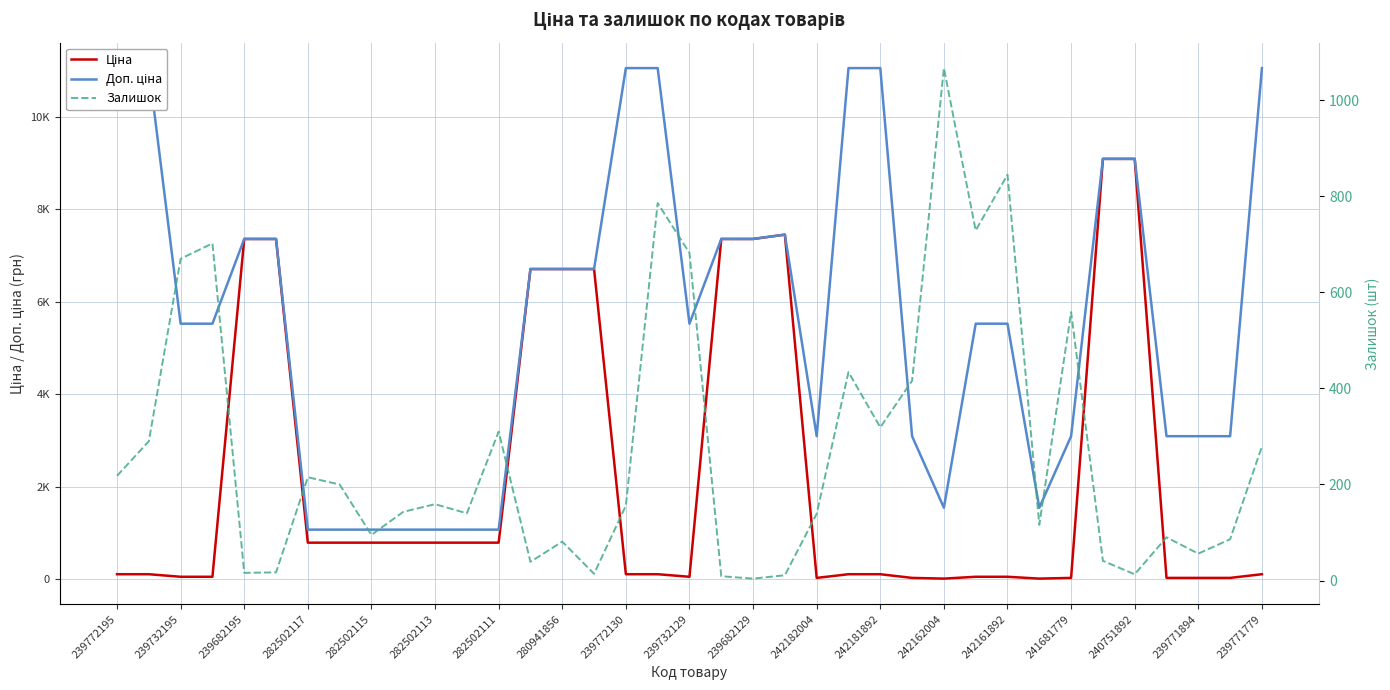

Does the chart have visible grid lines?

Yes